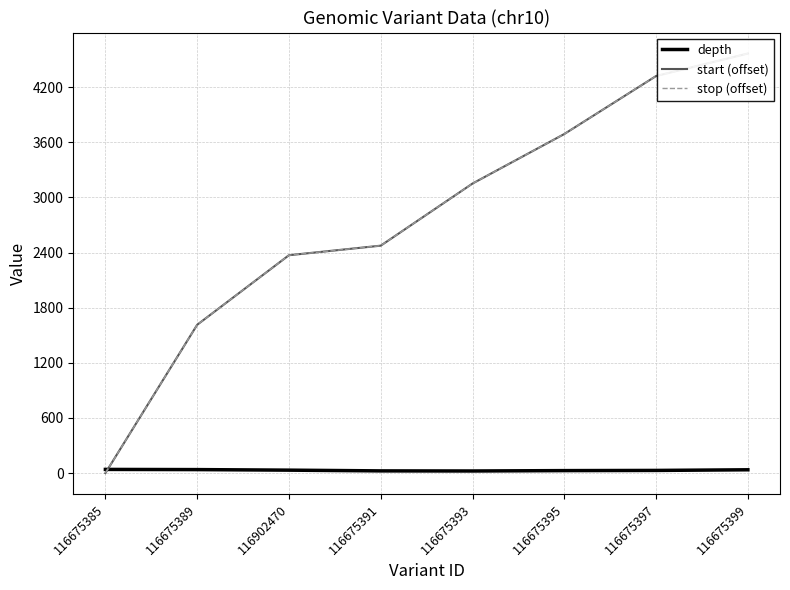

Read the start (offset) value at 116675397, to the nearest 100.

4300